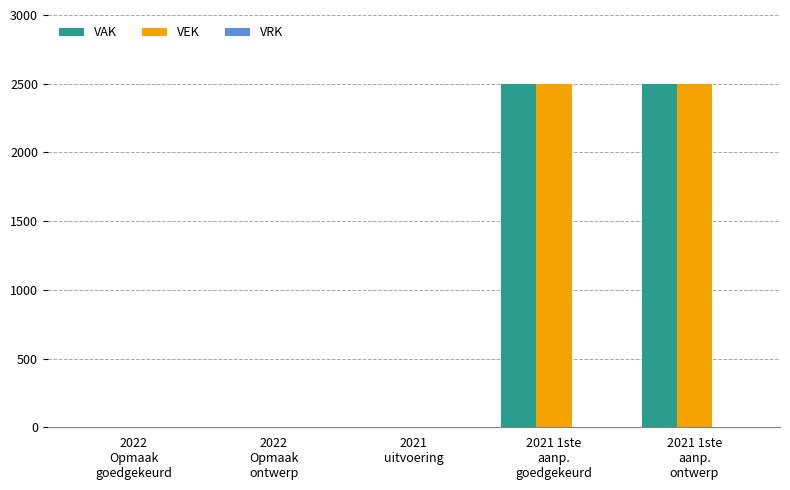

What is the sum of all VEK values?

5000